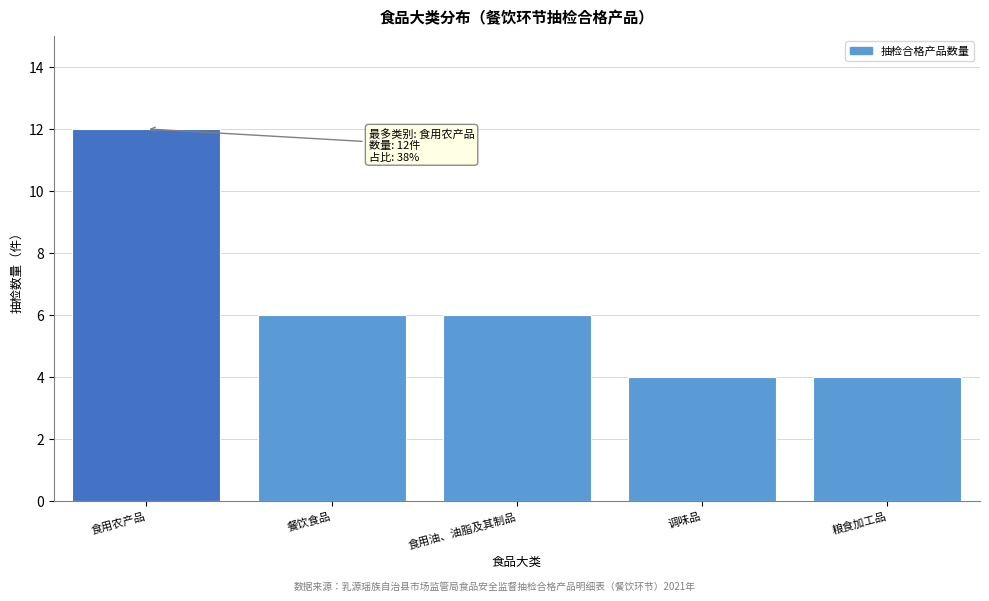

Reading left to right, what are all the values shown in this chart?

12	6	6	4	4